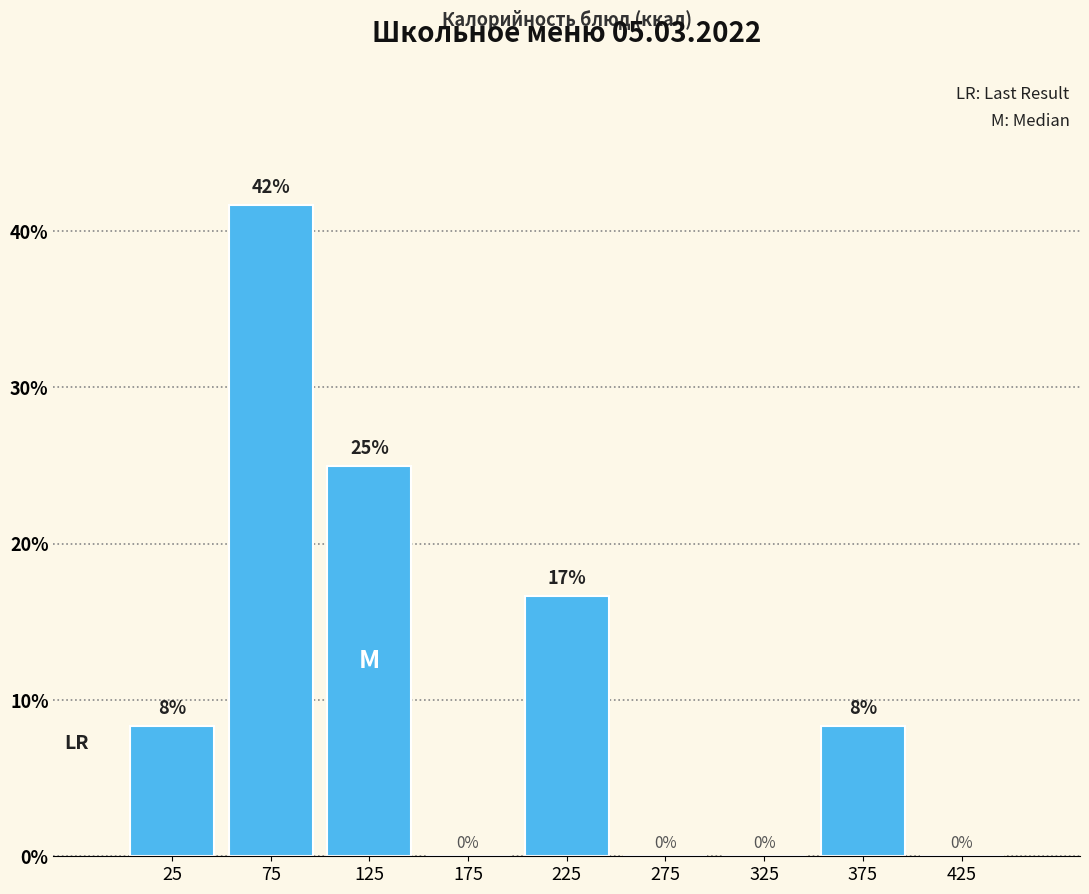

Over which range of the x-axis is the bar tallest?

50 to 100